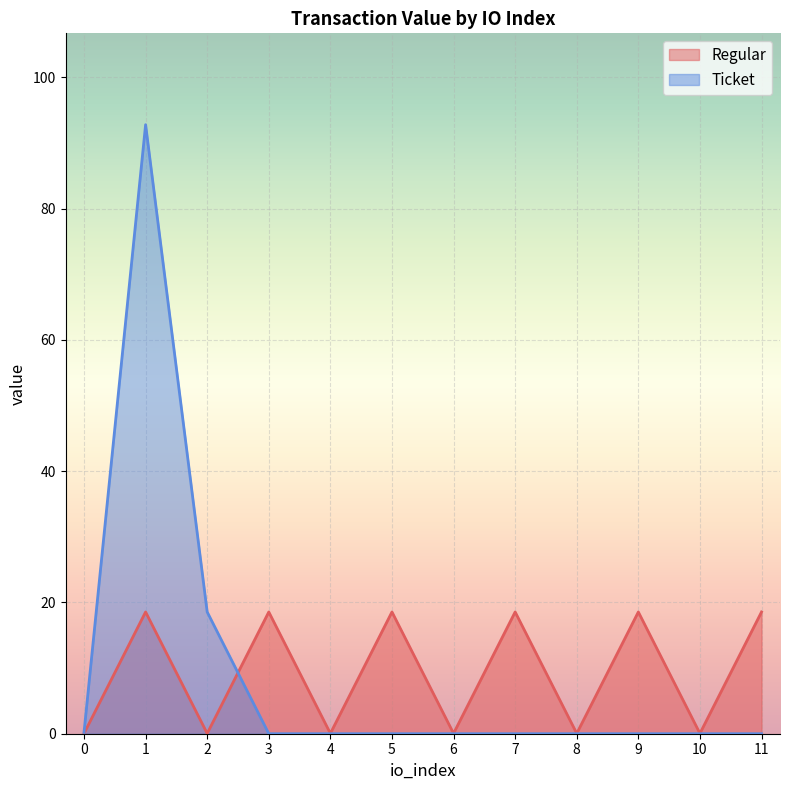

List the labels in order of value, smallest first.

0, 2, 4, 6, 8, 10, 1, 3, 5, 7, 9, 11